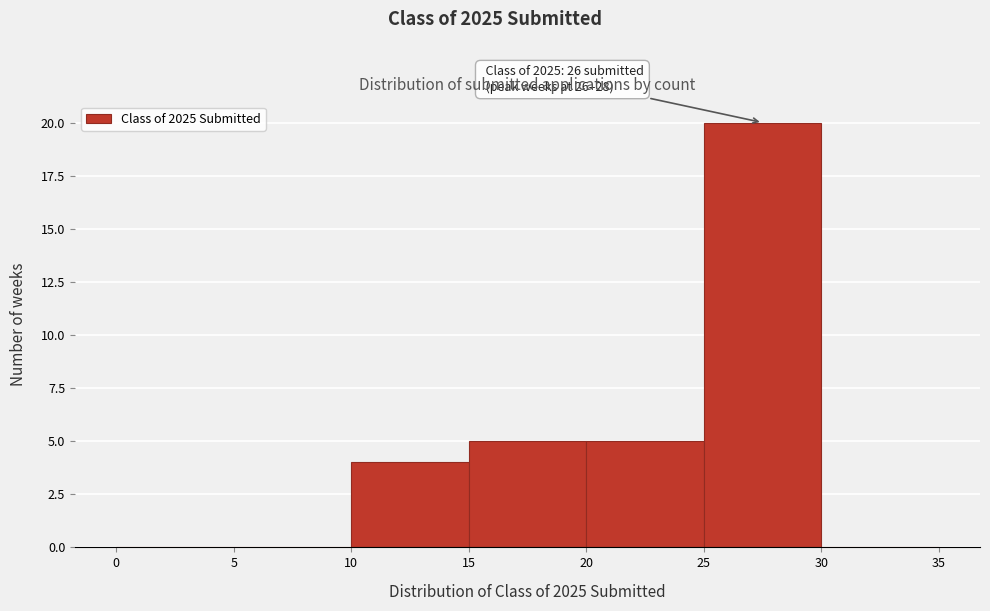

Which range on the x-axis has the tallest bar?

25 to 30